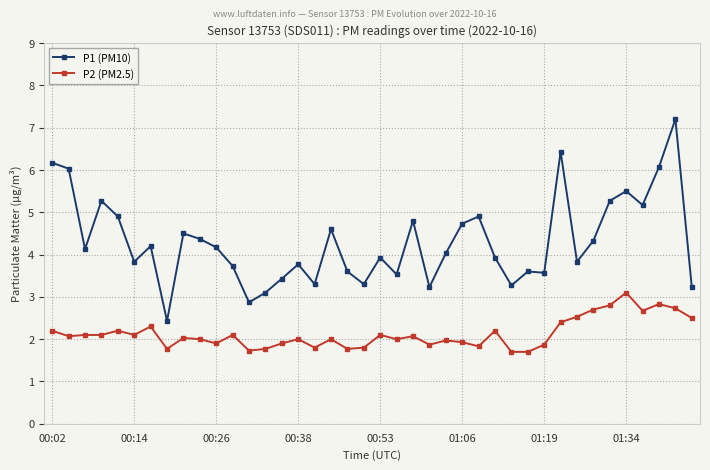

Which series has the largest range (max minus min)?

P1 (PM10)